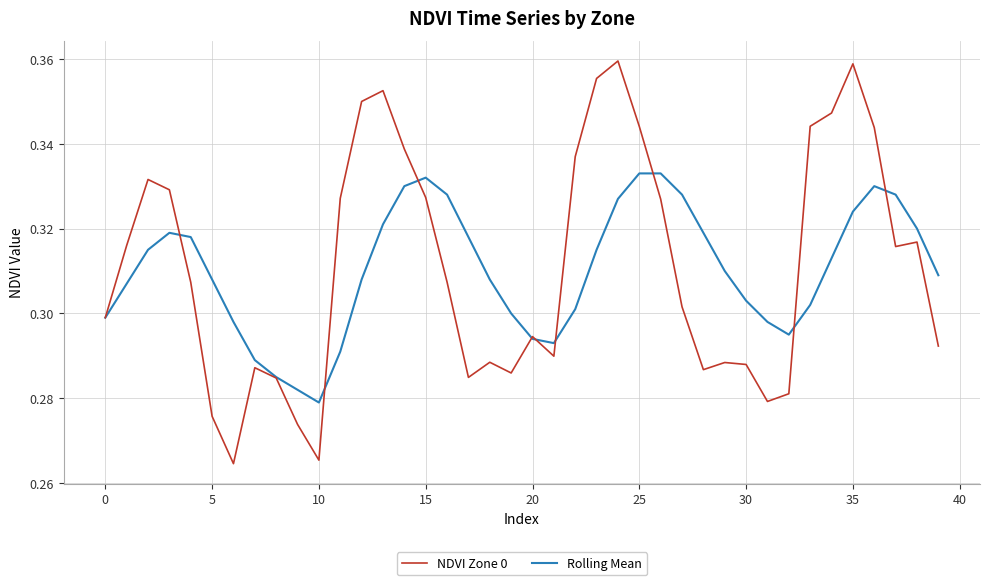

True or false: Rolling Mean and NDVI Zone 0 cross at least once.

True